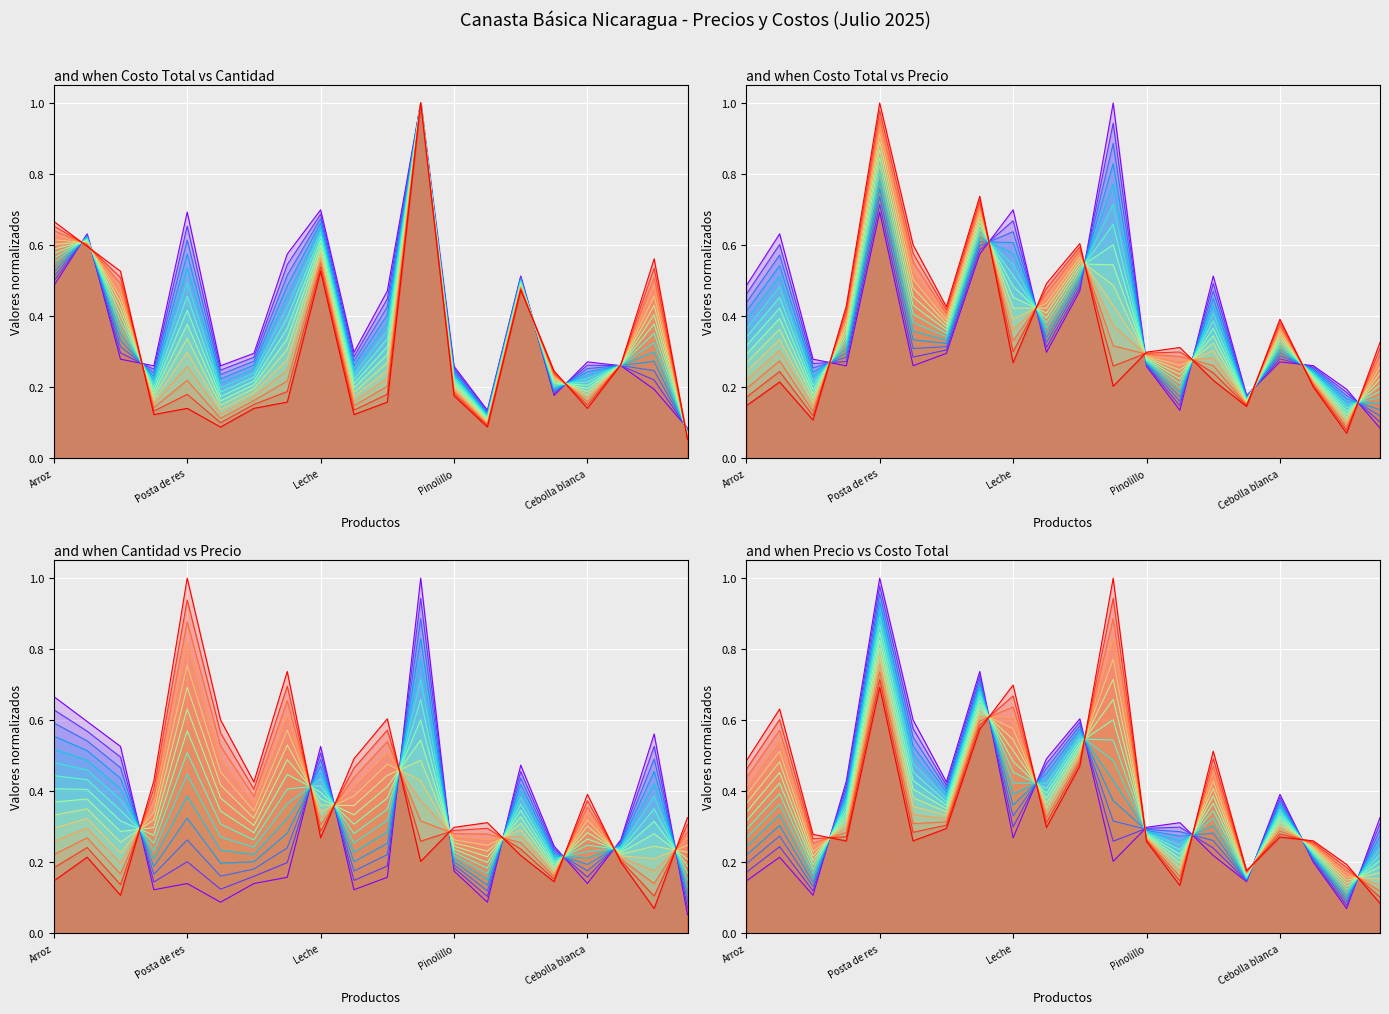

True or false: Costo total (Córdobas) has a value of 0.5 at Arroz.

True